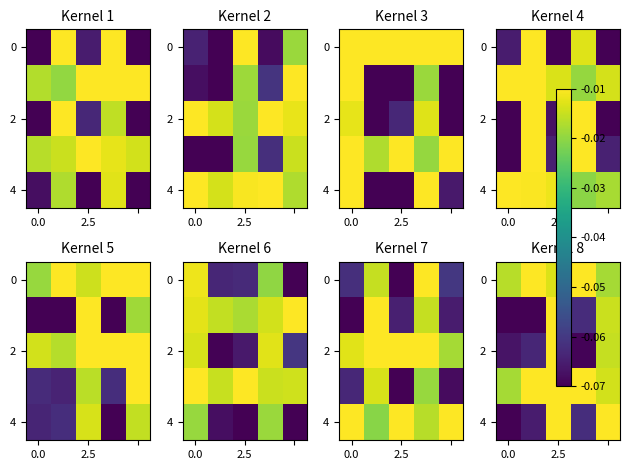

What is the difference between the second highest and minimum values in the 2 series?

0.1